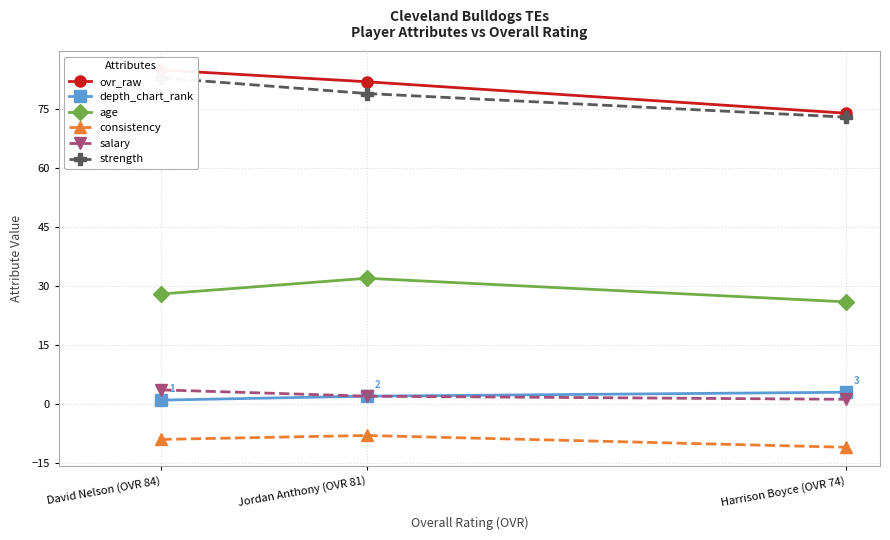

At which category does the chart reach its peak across all series?

David Nelson (OVR 84)